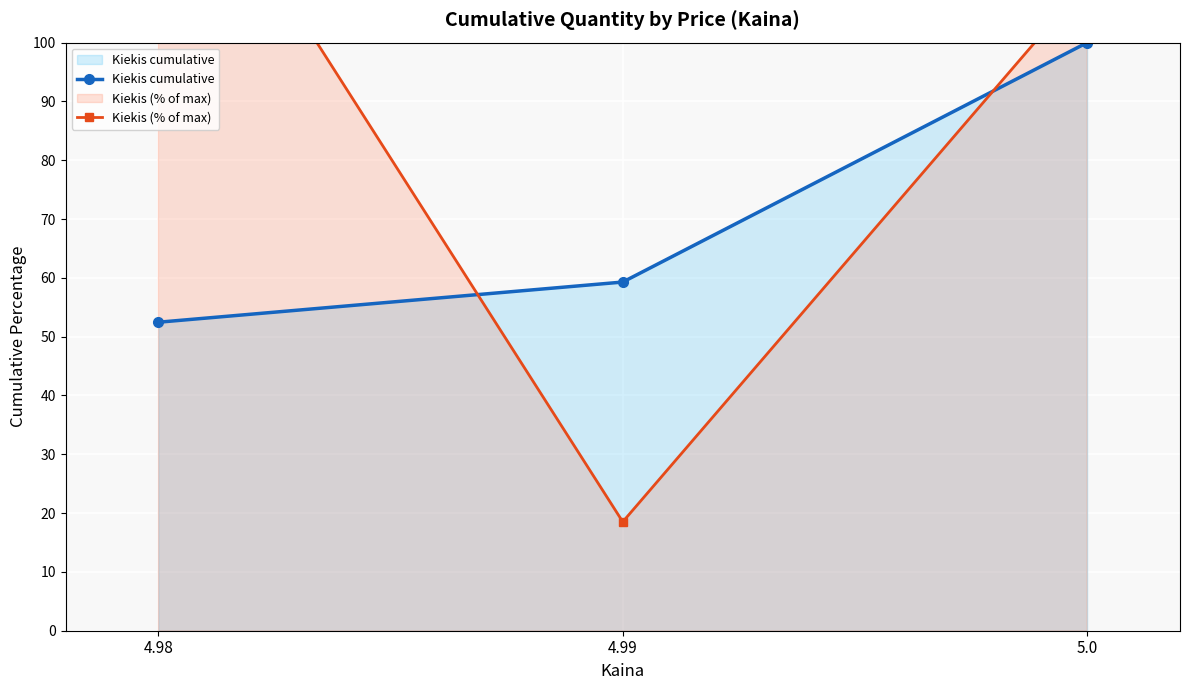

What is the sum of all Kiekis (% of max) values?

271.1